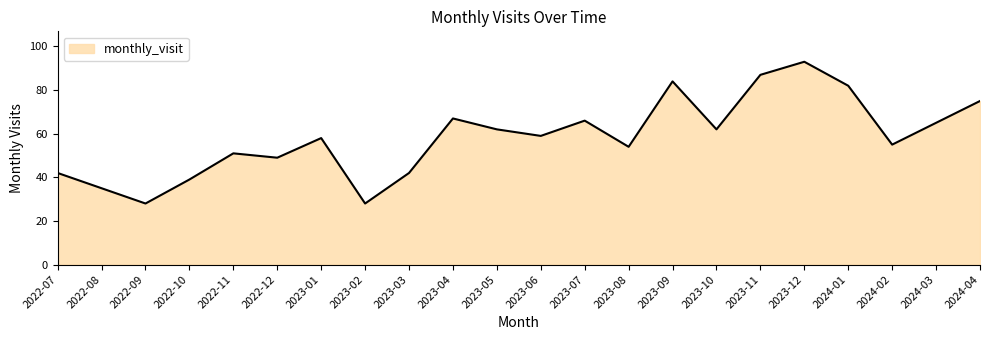

What is the greatest value displayed?

93